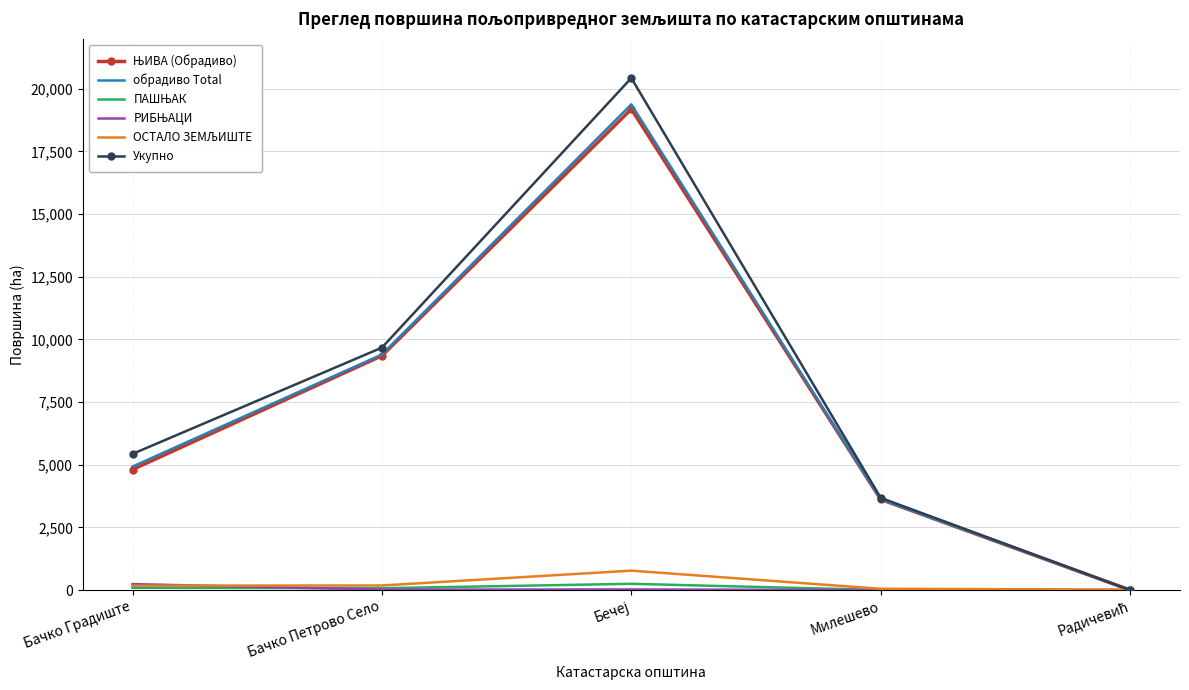

Which series has the widest spread of values?

Укупно